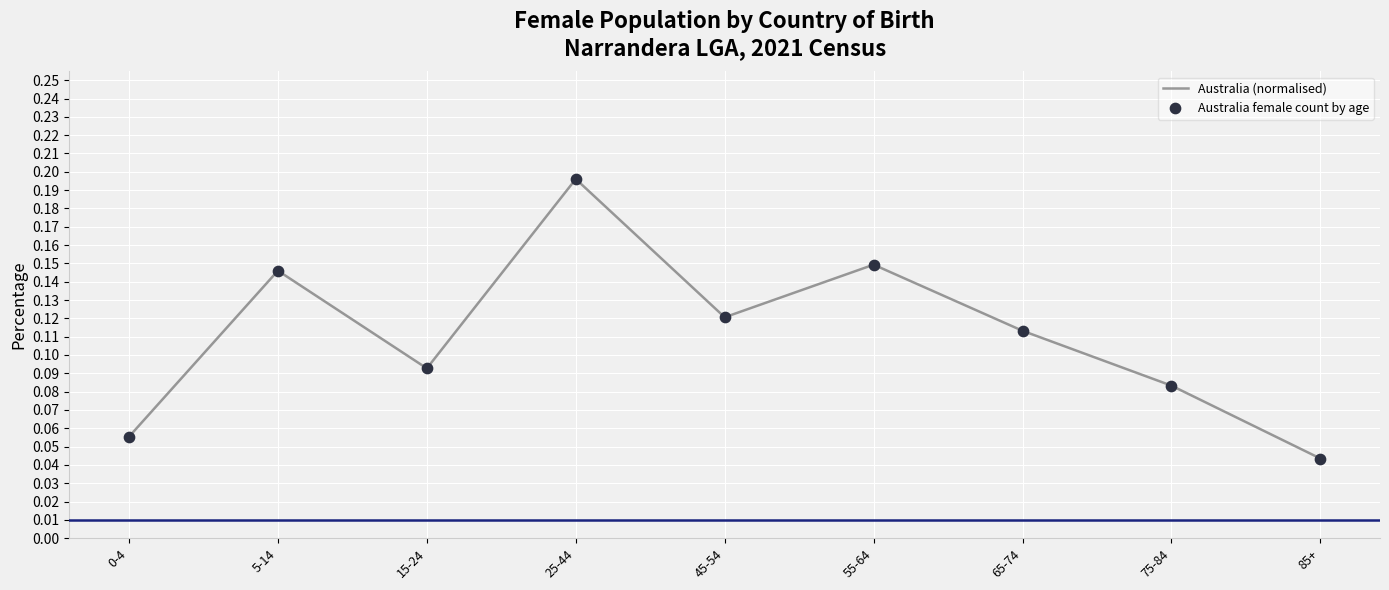

Is it true that the value at 0-4 is 0.0?

False